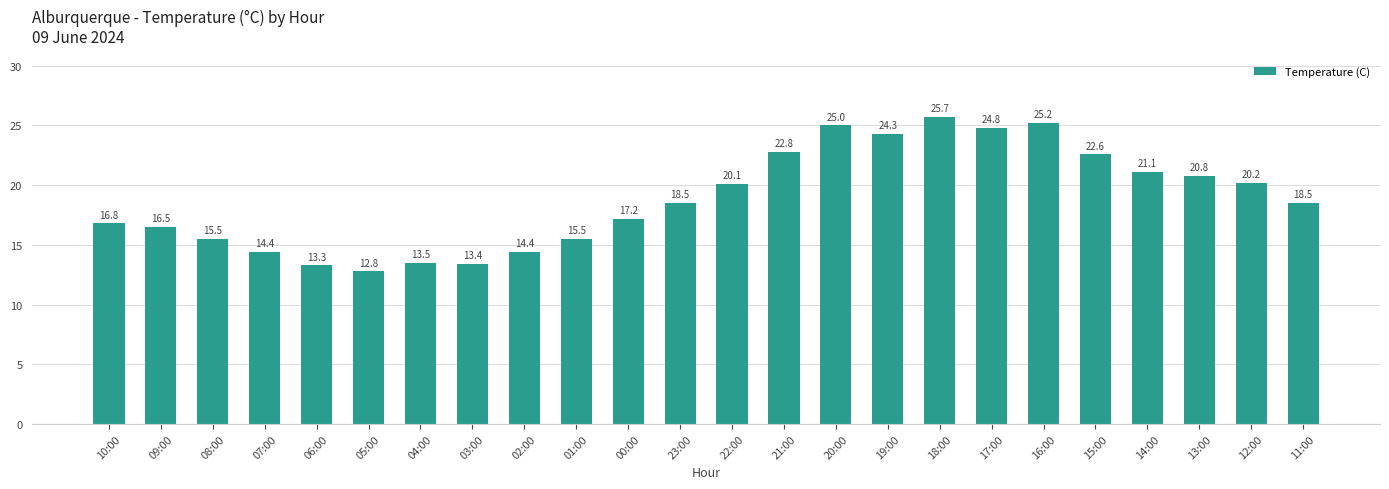

Reading left to right, list all the values displayed in this chart.

10:00=16.8	09:00=16.5	08:00=15.5	07:00=14.4	06:00=13.3	05:00=12.8	04:00=13.5	03:00=13.4	02:00=14.4	01:00=15.5	00:00=17.2	23:00=18.5	22:00=20.1	21:00=22.8	20:00=25.0	19:00=24.3	18:00=25.7	17:00=24.8	16:00=25.2	15:00=22.6	14:00=21.1	13:00=20.8	12:00=20.2	11:00=18.5